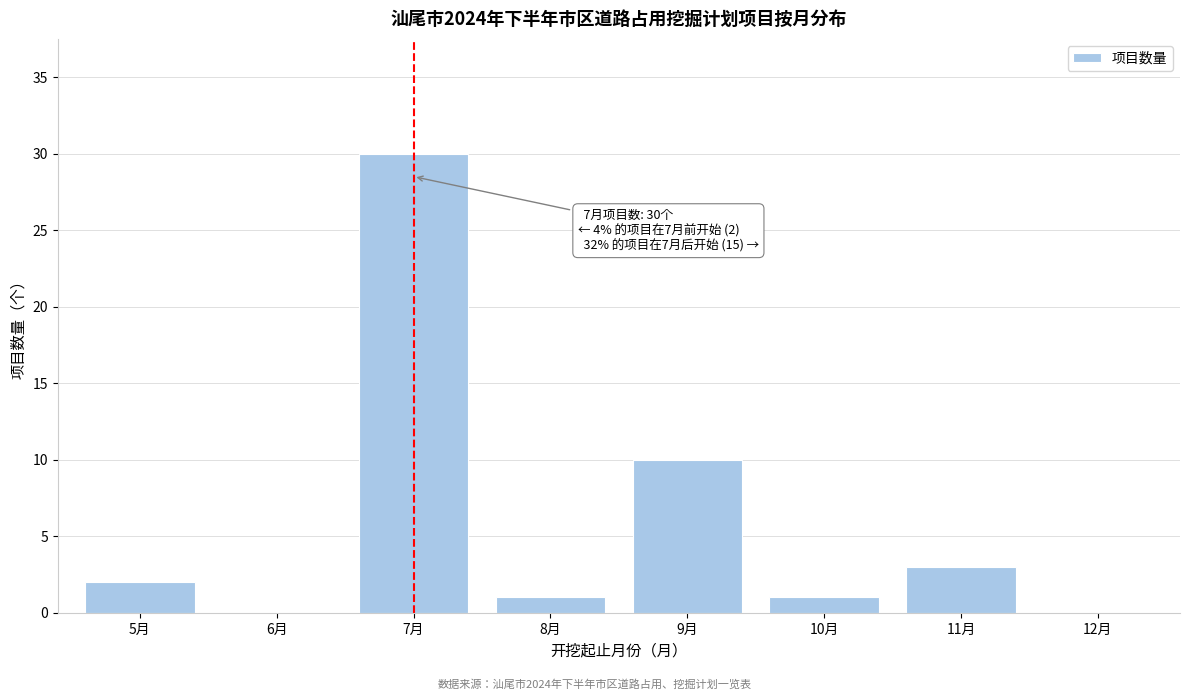

Reading left to right, list all the values displayed in this chart.

5月=2	6月=0	7月=30	8月=1	9月=10	10月=1	11月=3	12月=0